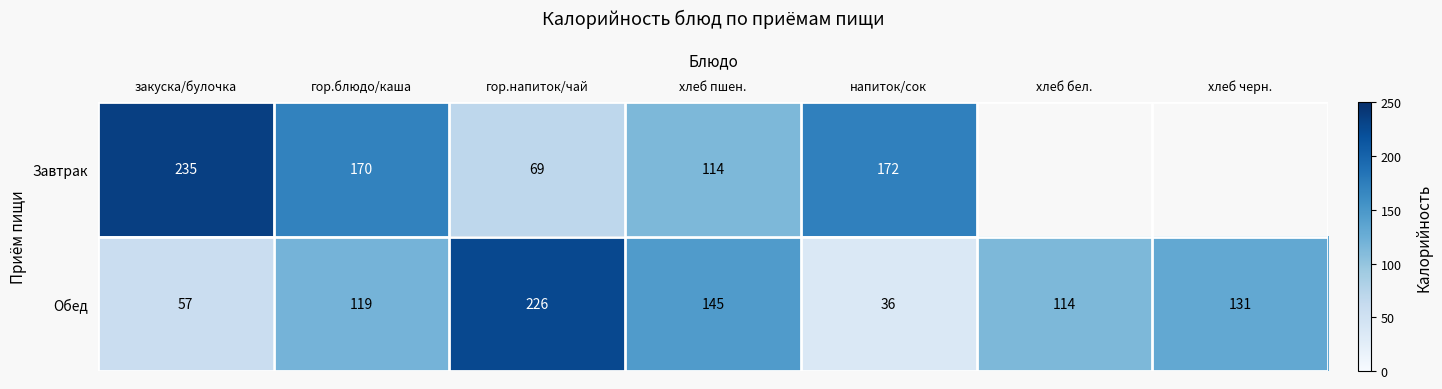

How many categories are shown in the chart?

7